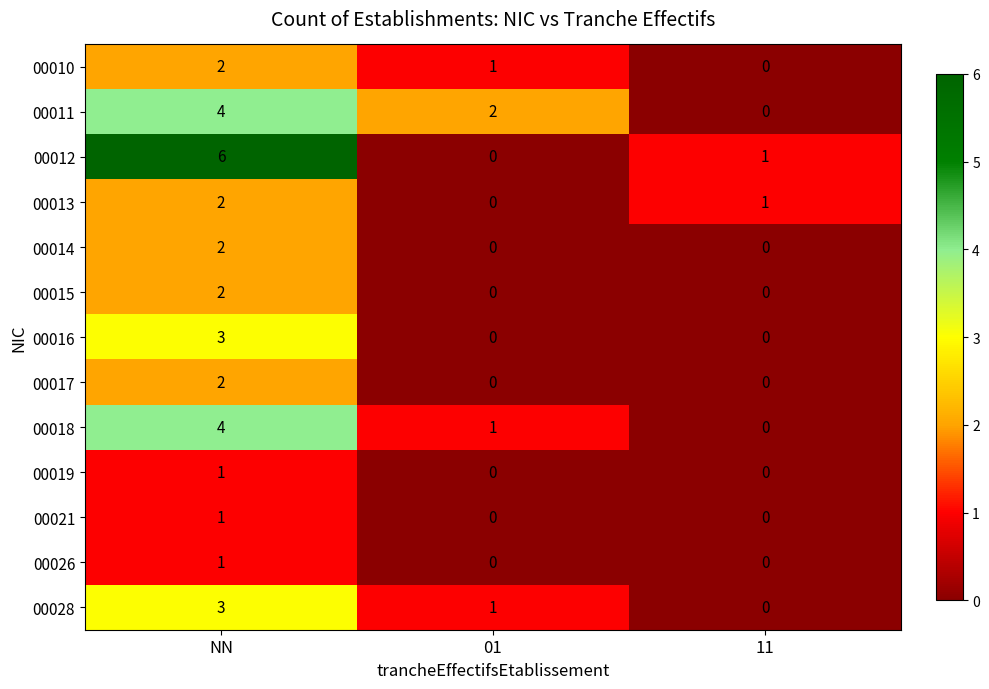

Count the 00028 values in the range 0 to 3.

3